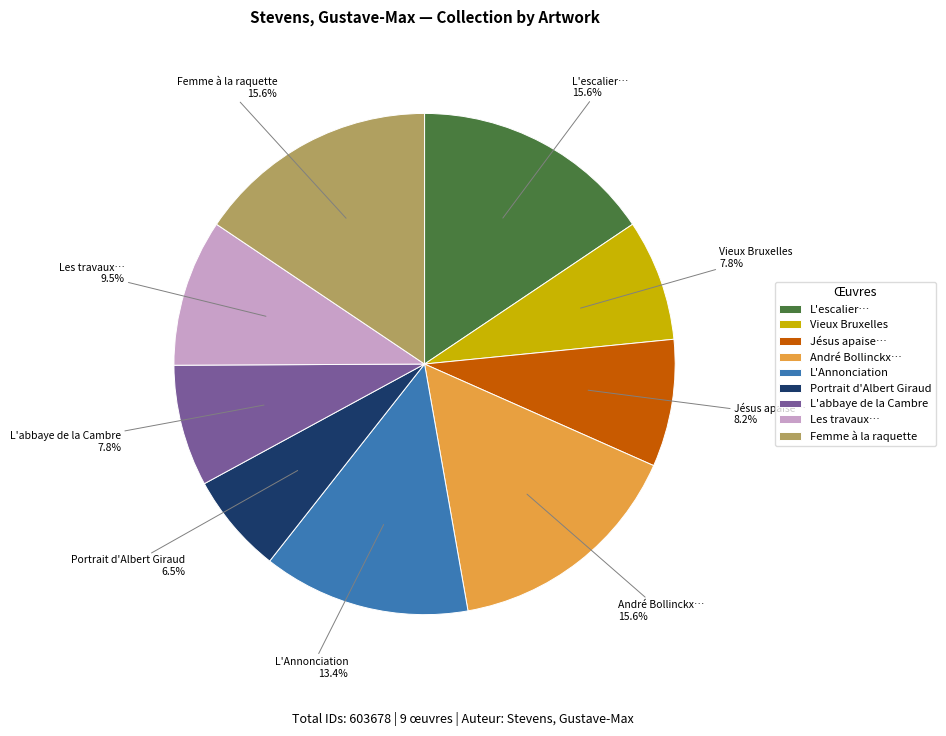

To the nearest percent, what portion does L'Annonciation represent?

13%